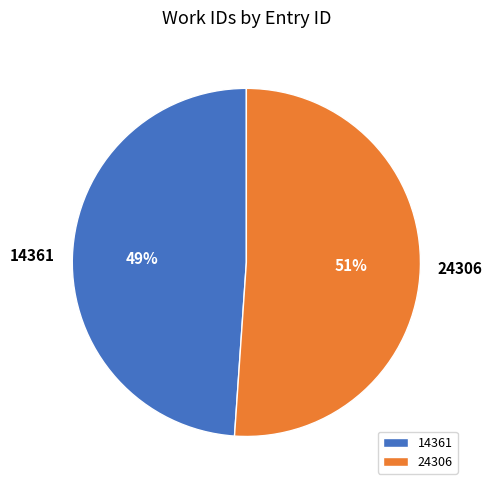

Approximately how many times larger is the value at 24306 compared to 14361?

1.0